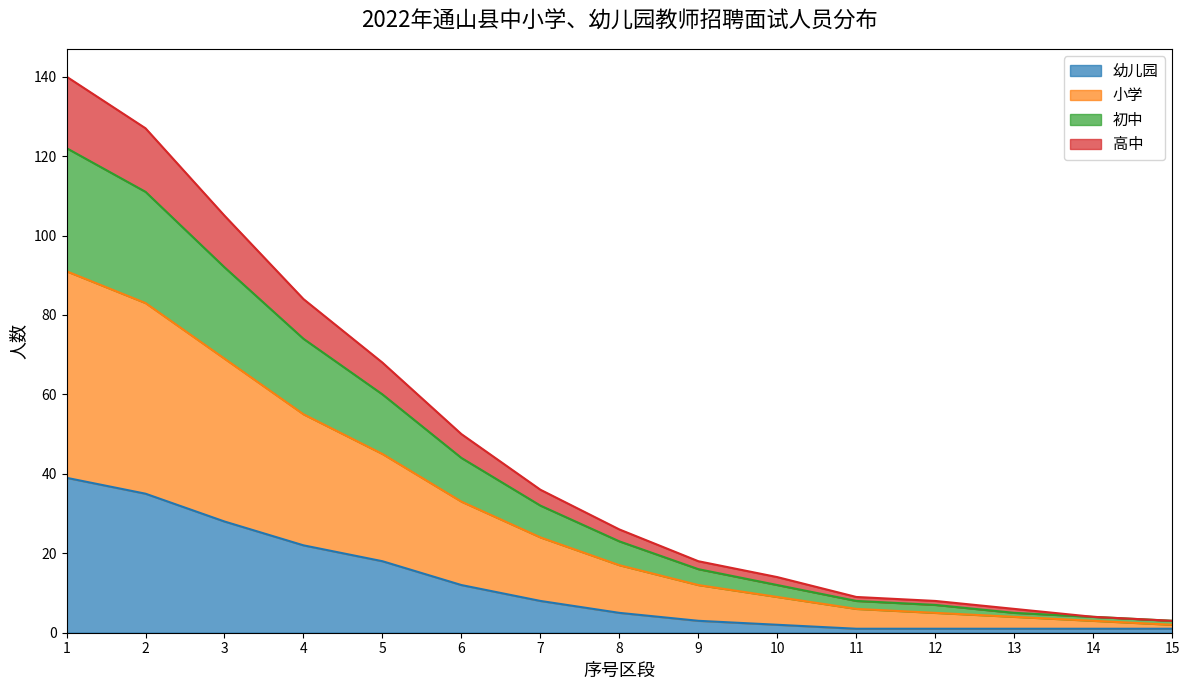

Does the chart have visible grid lines?

No